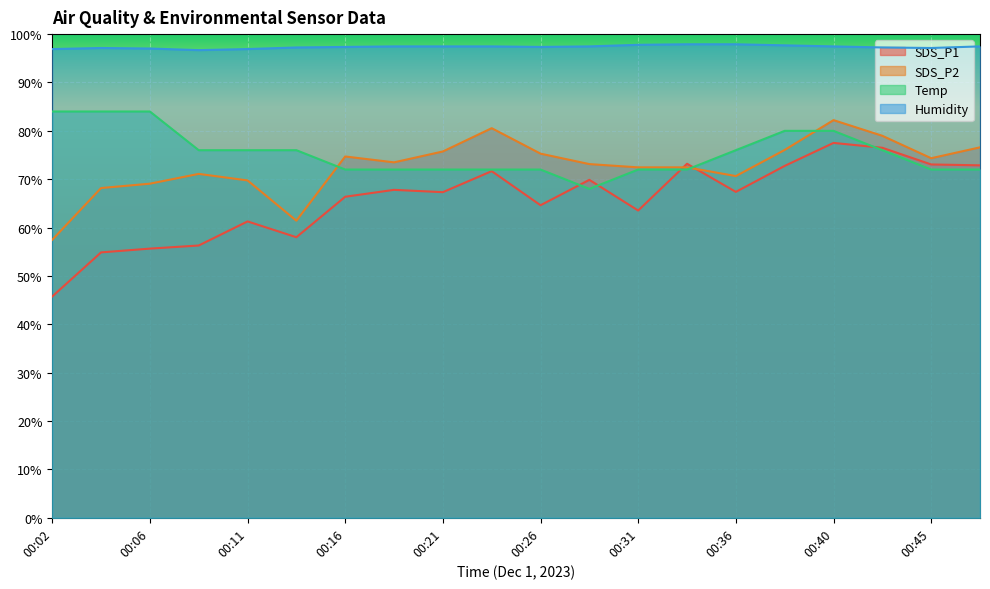

True or false: Temp has more than 0 interior local peaks.

False